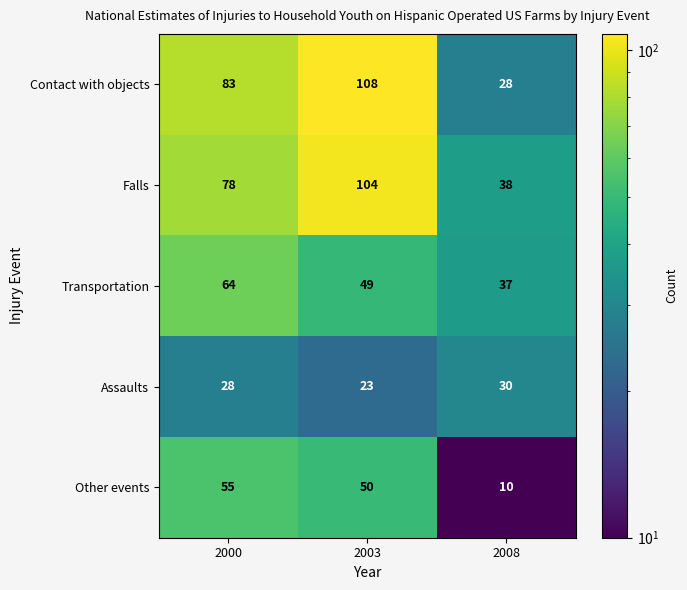

Reading left to right, list all the values displayed in this chart.

Contact with objects: 2000=83	2003=108	2008=28
Falls: 2000=78	2003=104	2008=38
Transportation: 2000=64	2003=49	2008=37
Assaults: 2000=28	2003=23	2008=30
Other events: 2000=55	2003=50	2008=10